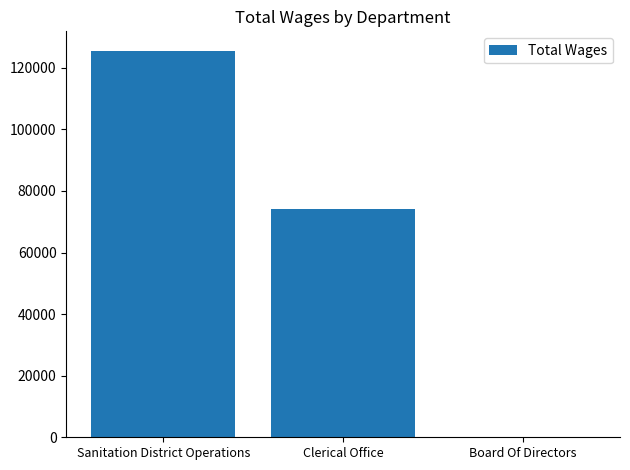

At which label is the value closest to 62773?

Clerical Office